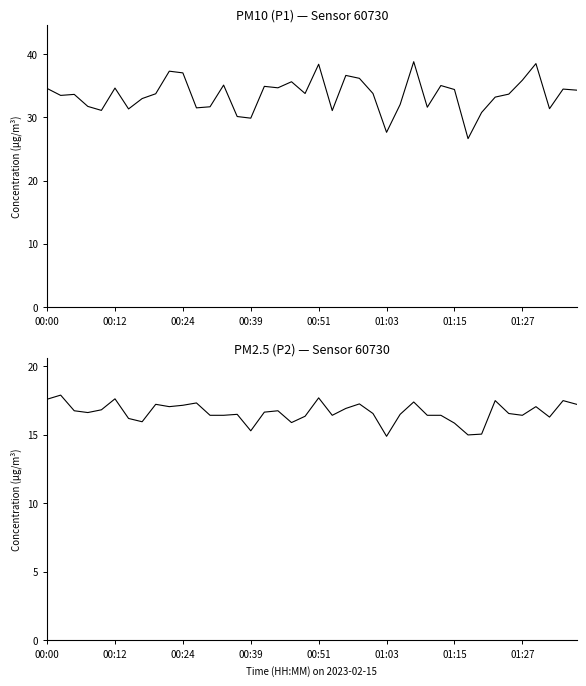

At which category does the chart reach its minimum across all series?

01:03